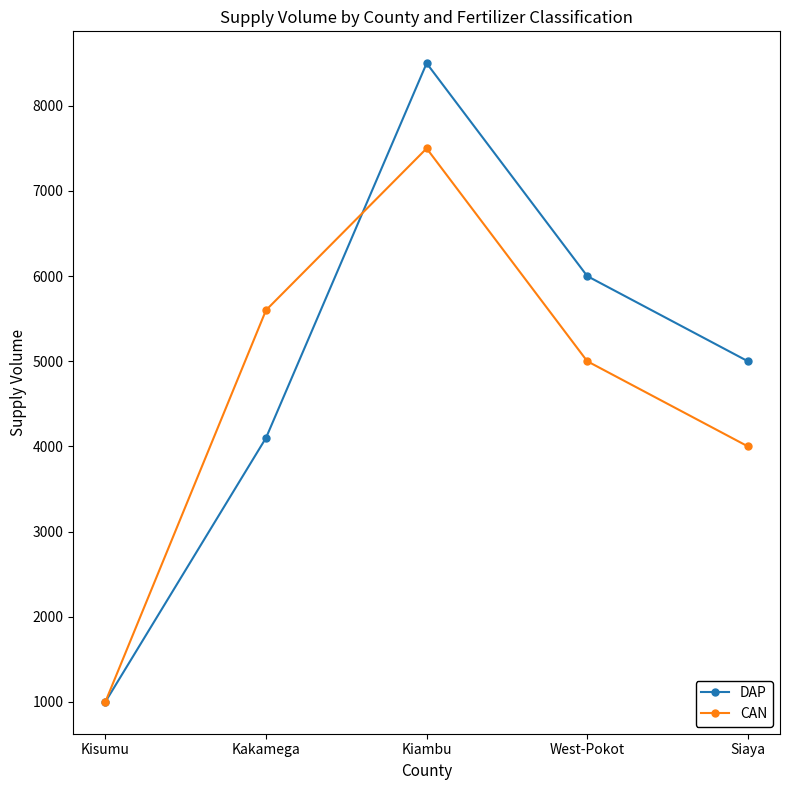

What is the highest value of the CAN series?

7500